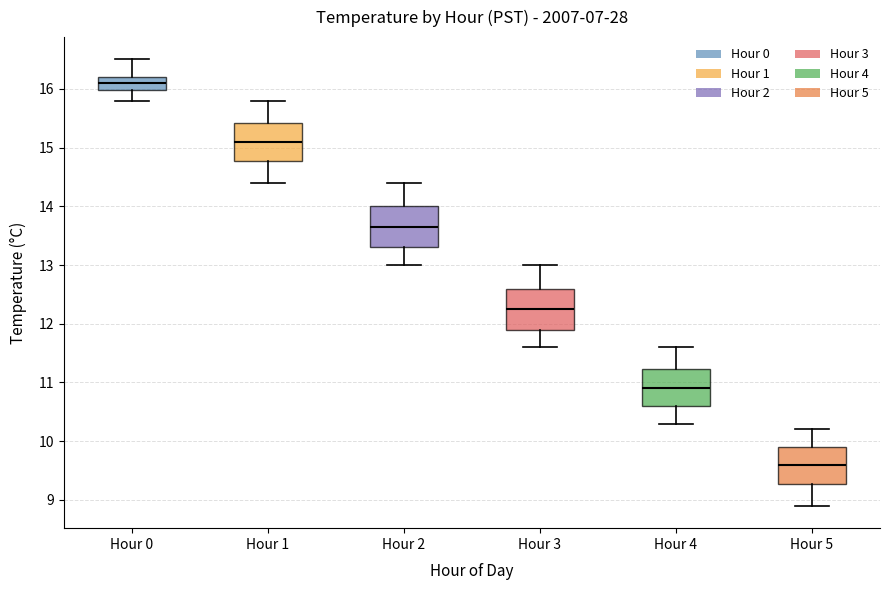

Which box's median line is the highest?

Hour 0